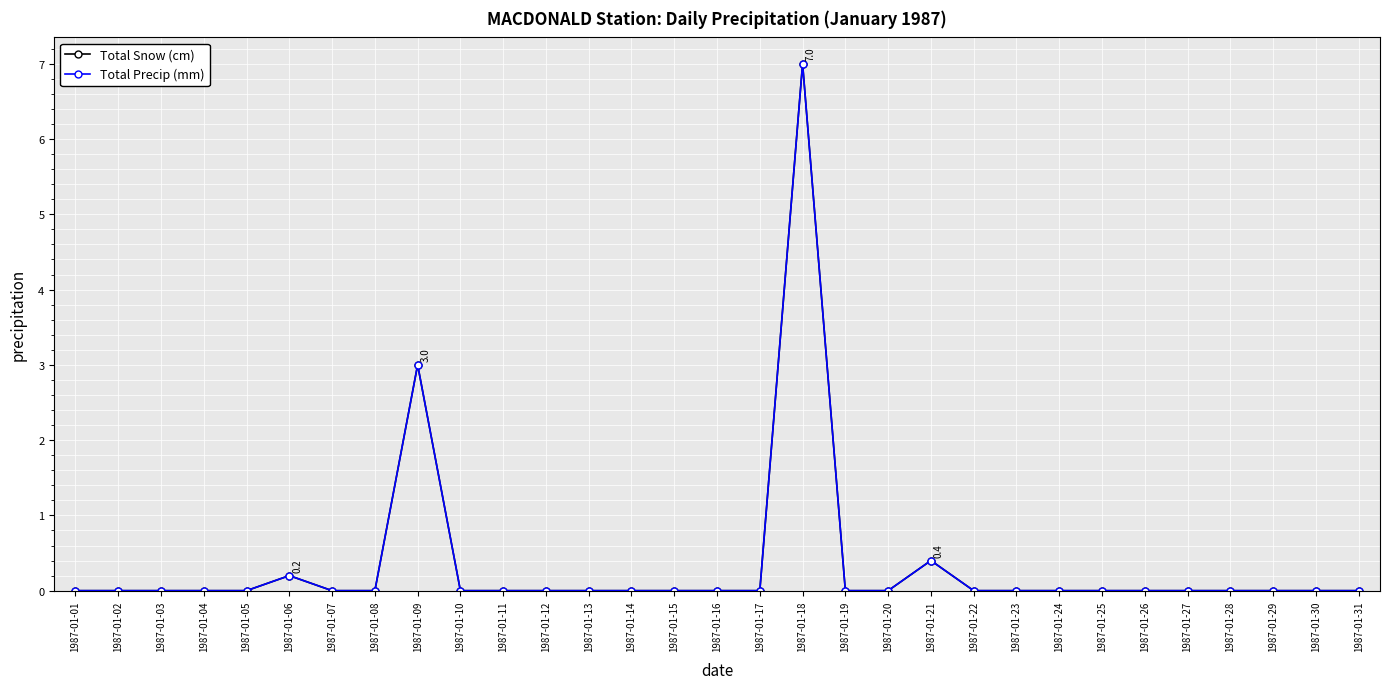

True or false: Total Snow (cm) and Total Precip (mm) cross at least once.

False